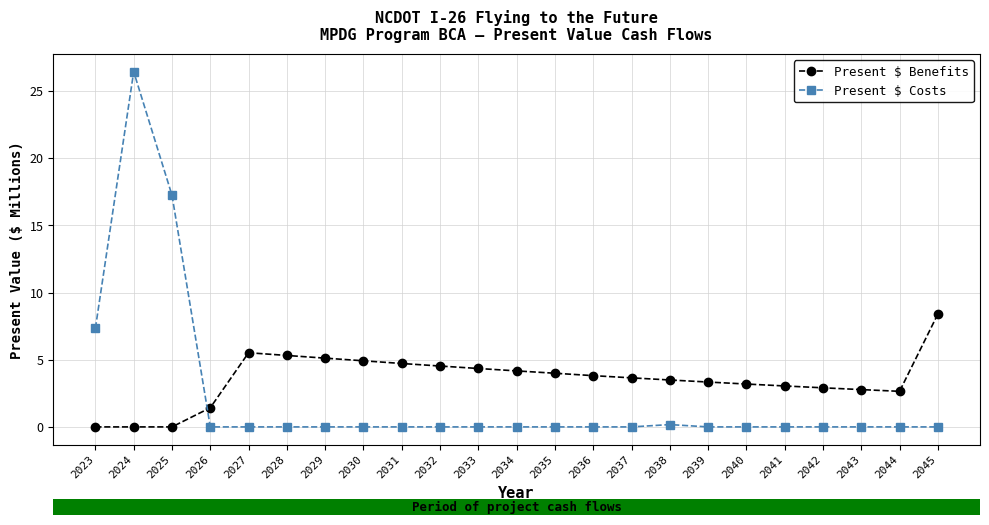

Between 2024 and 2025, which series saw the biggest shift?

Present $ Costs